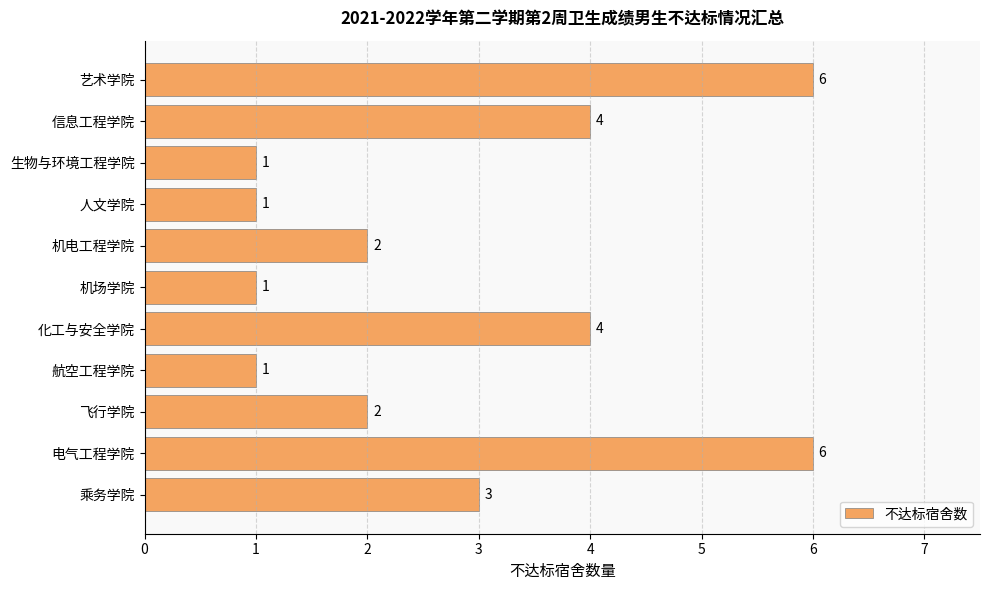

Is it true that the value at 电气工程学院 is 6?

True